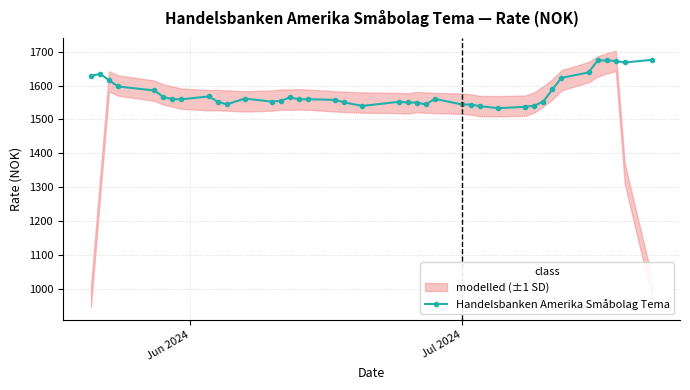

What is the minimum value for Handelsbanken Amerika Småbolag Tema?

1533.3